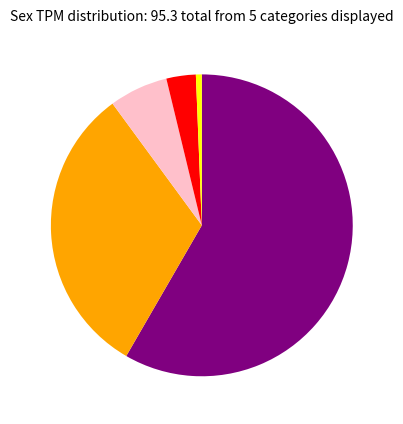

Is there a majority slice in this chart?

Yes